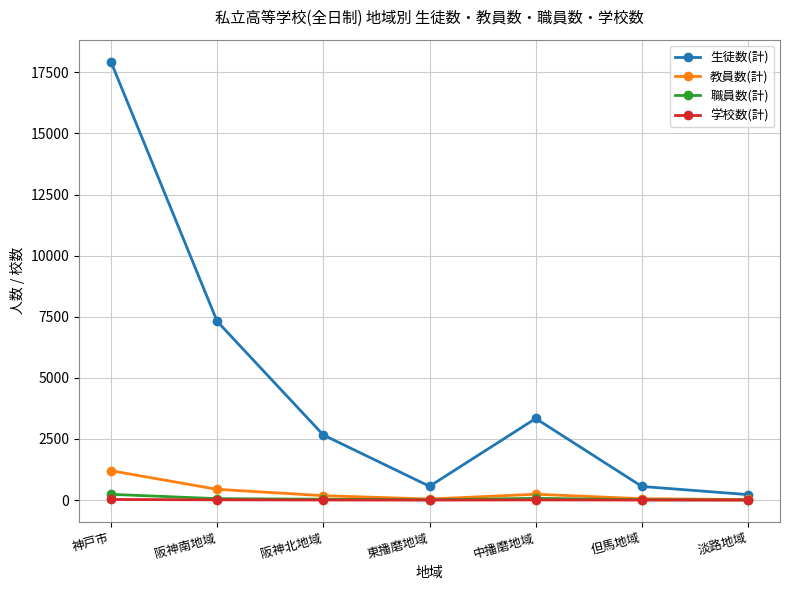

Which series changed the most between 阪神南地域 and 阪神北地域?

生徒数(計)